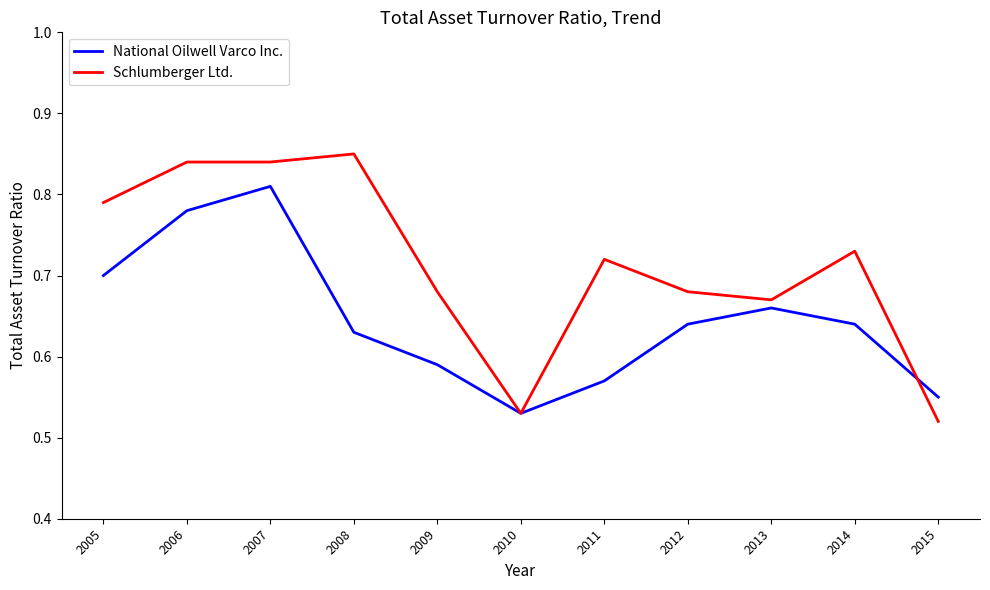

Which category has the lowest value in the National Oilwell Varco Inc. series?

2010